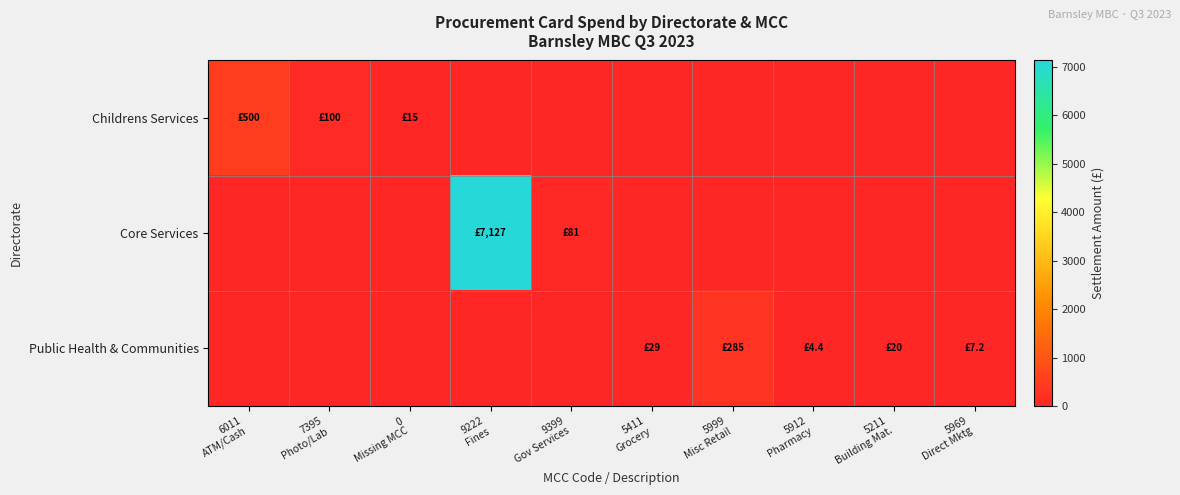

What is the maximum value shown in the chart?

7127.0